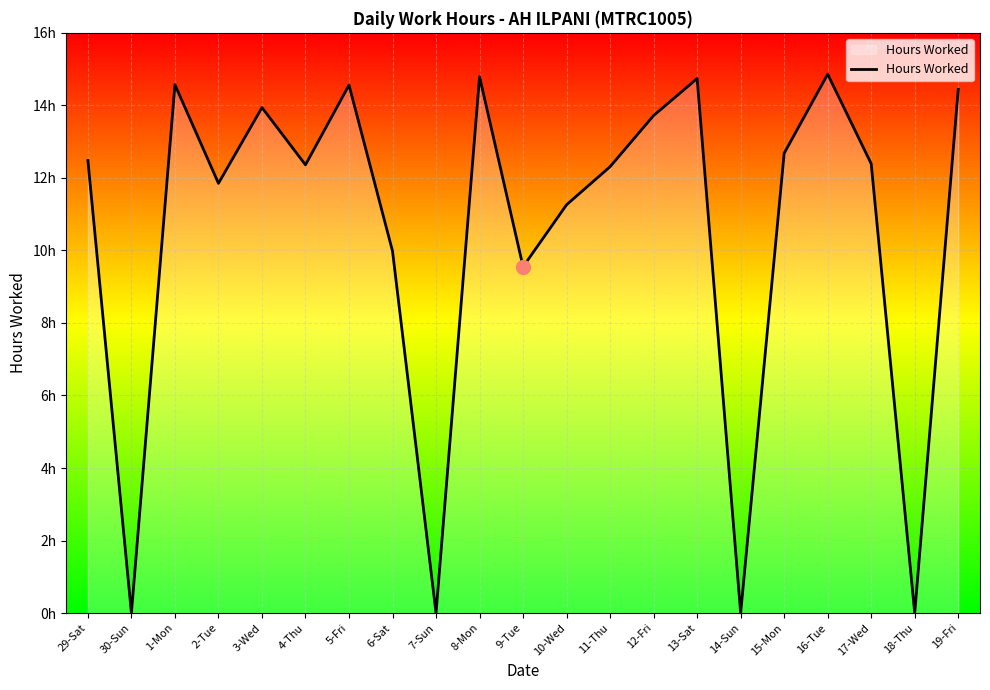

Does the chart have visible grid lines?

Yes